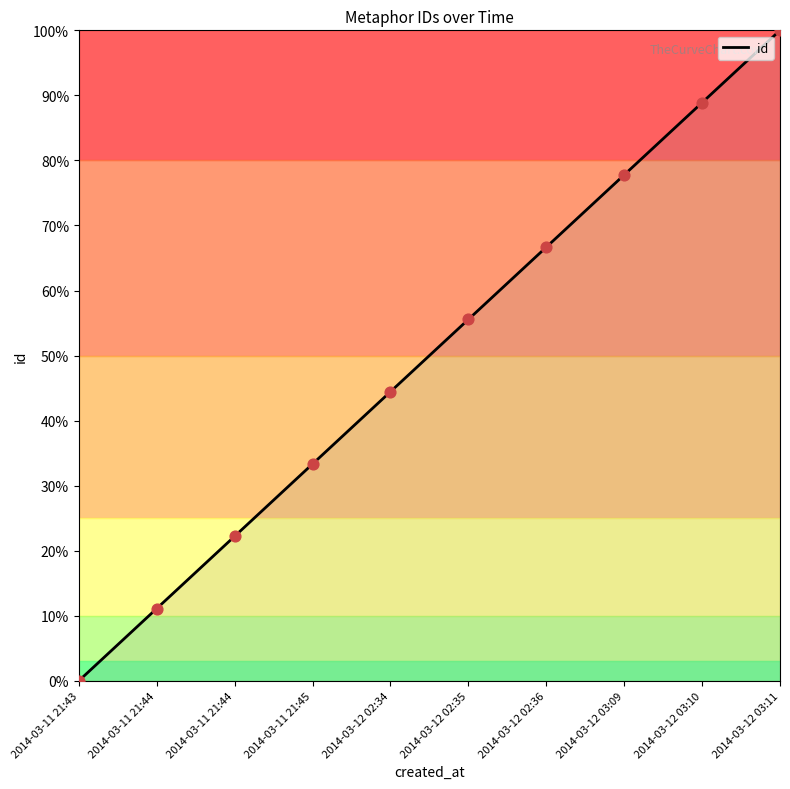

What is the change in value from 2014-03-12 02:34 to 2014-03-12 02:35?

+11.1